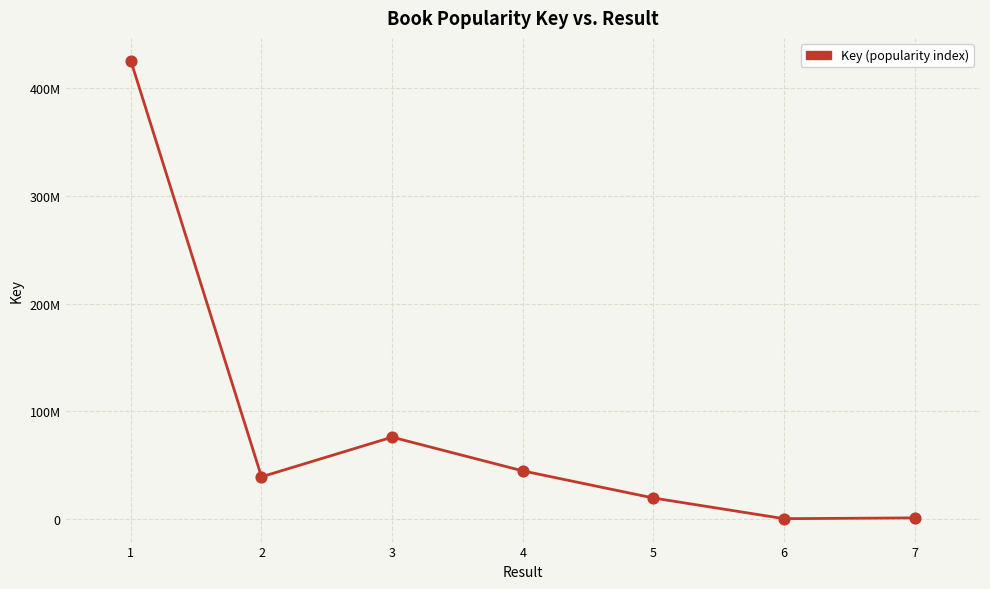

Is this an area chart (filled region under the line)?

No